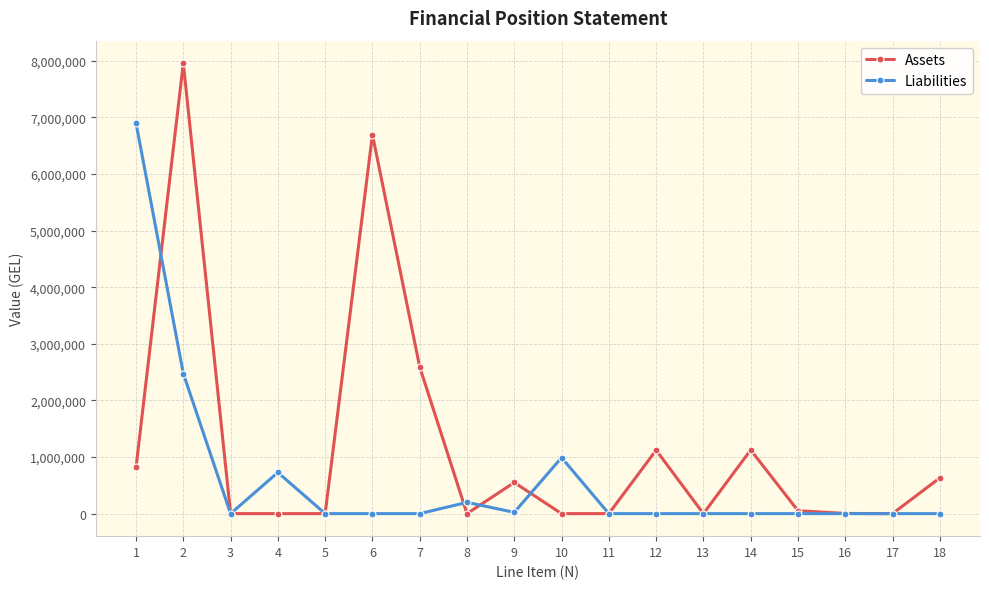

True or false: Liabilities and Assets cross at least once.

True